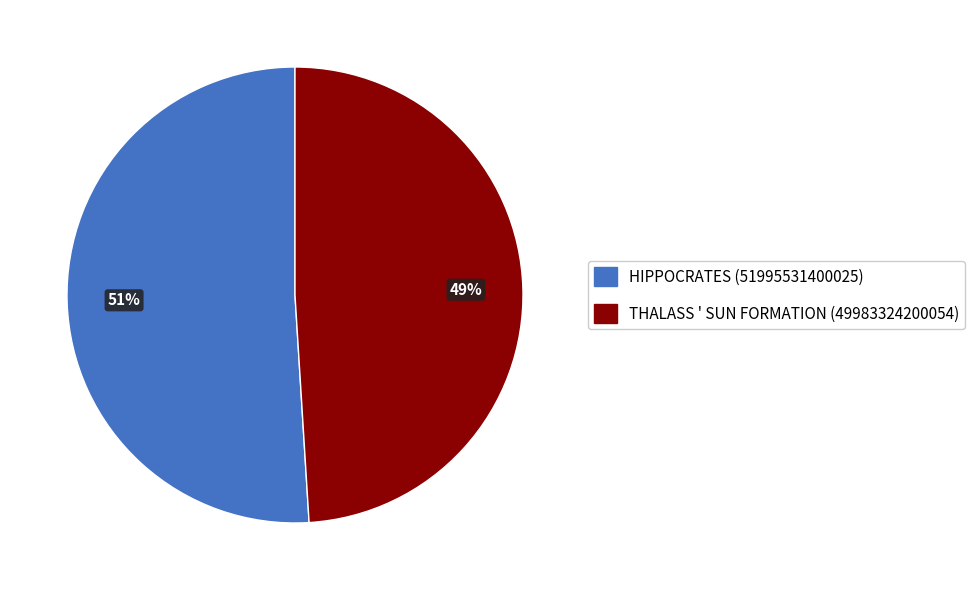

Which slice represents more than half of the pie?

HIPPOCRATES